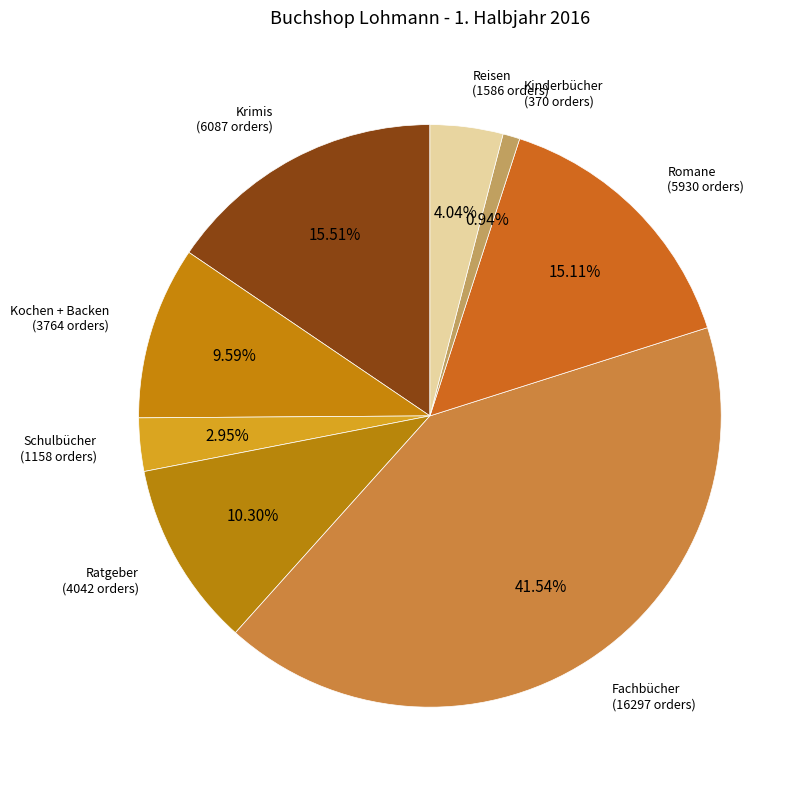

How many segments does this pie chart have?

8